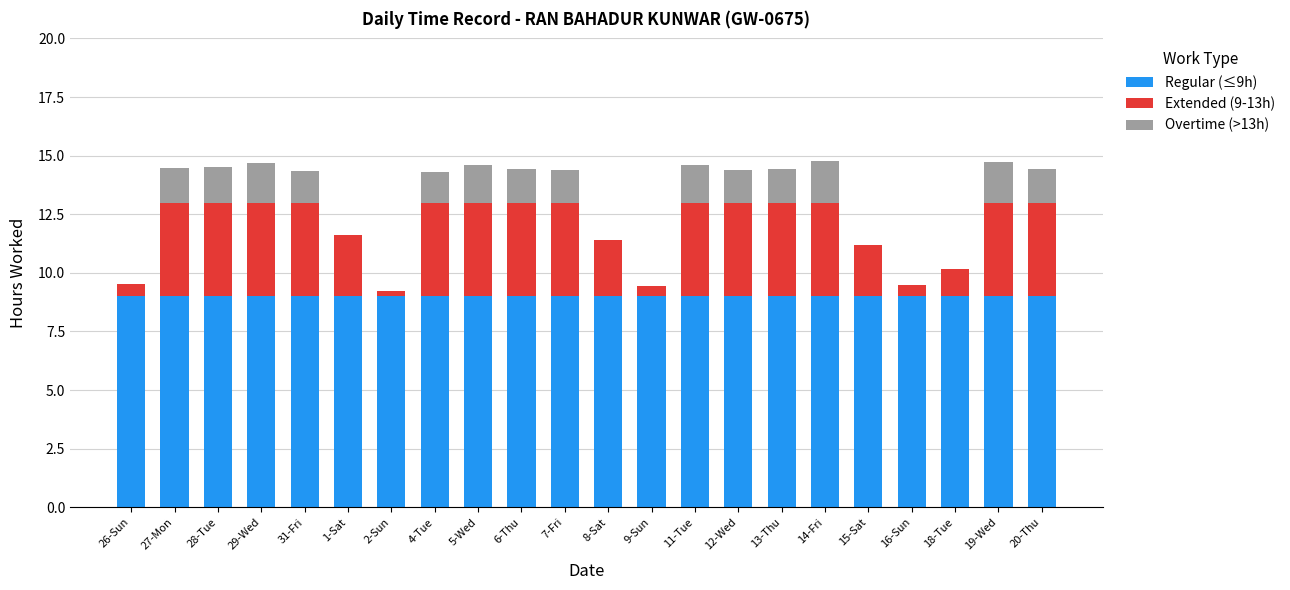

Is it true that Regular (≤9h) equals 12.6 at 19-Wed?

False